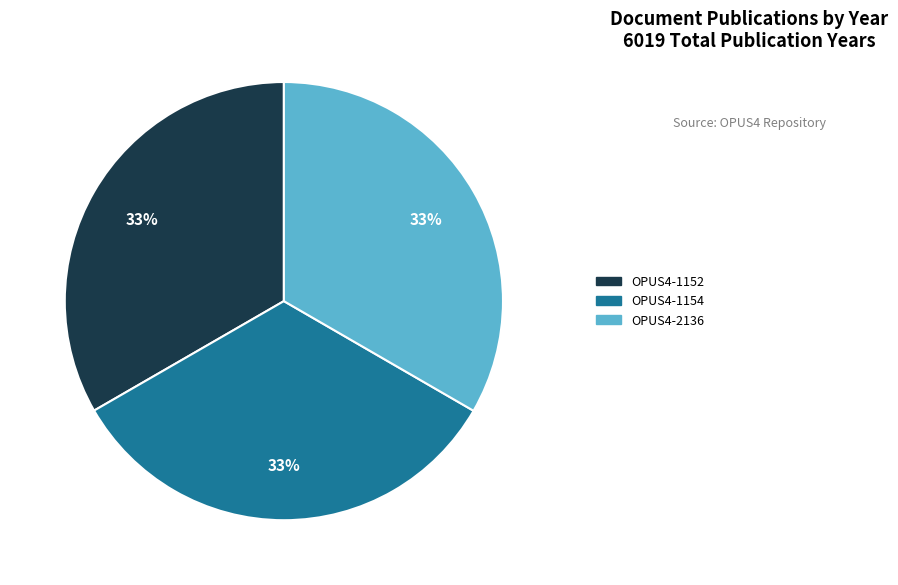

To the nearest percent, what portion does OPUS4-1154 represent?

33%